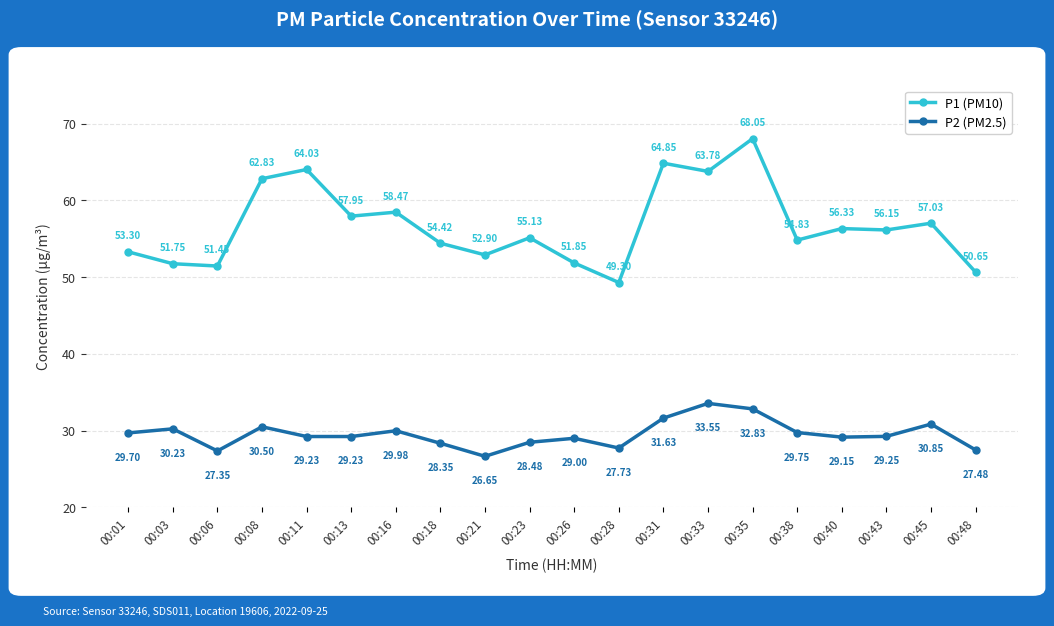

What are all the series names shown in the legend?

P1 (PM10), P2 (PM2.5)